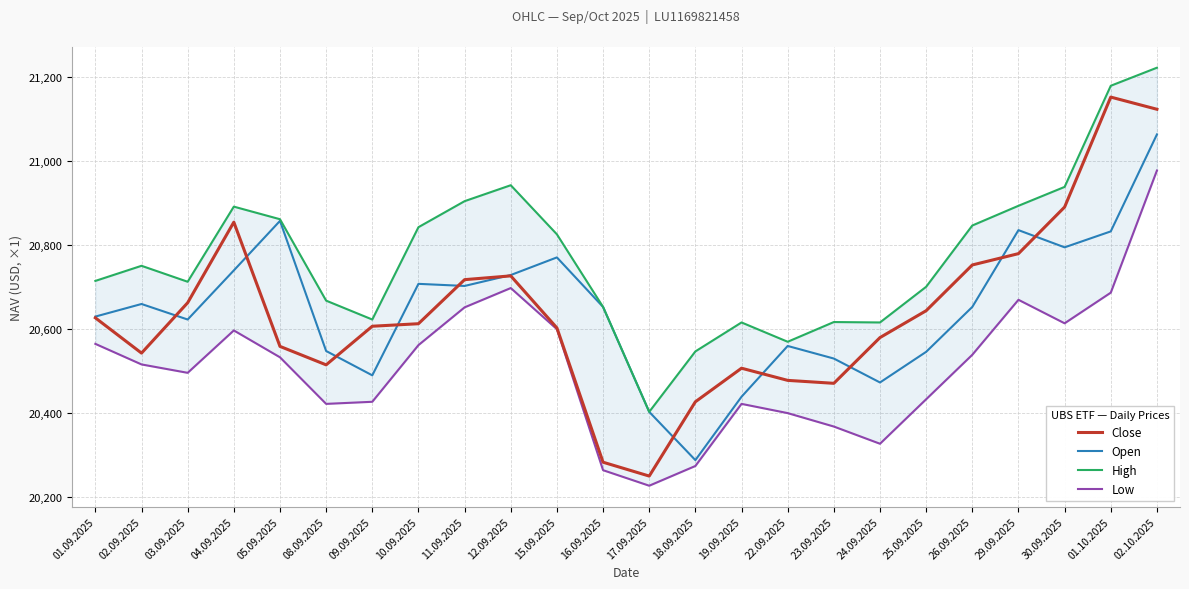

What is the label of the 11th point from the left?

15.09.2025